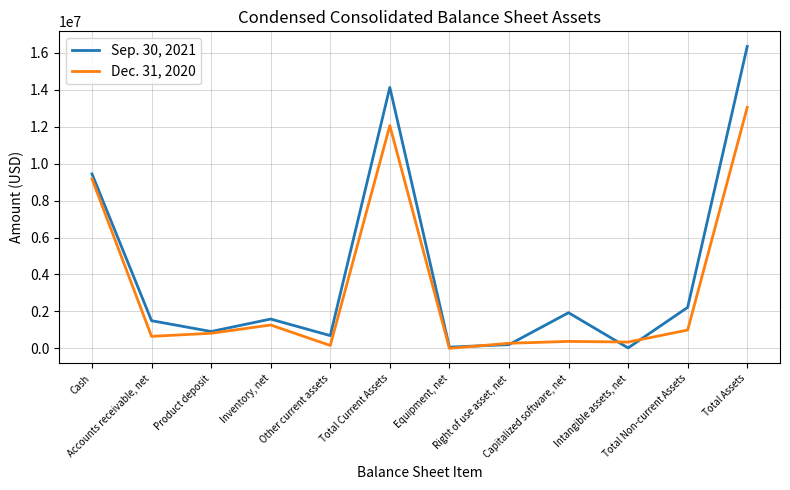

In Sep. 30, 2021, how many points are higher than both neighbors (excluding endpoints)?

3